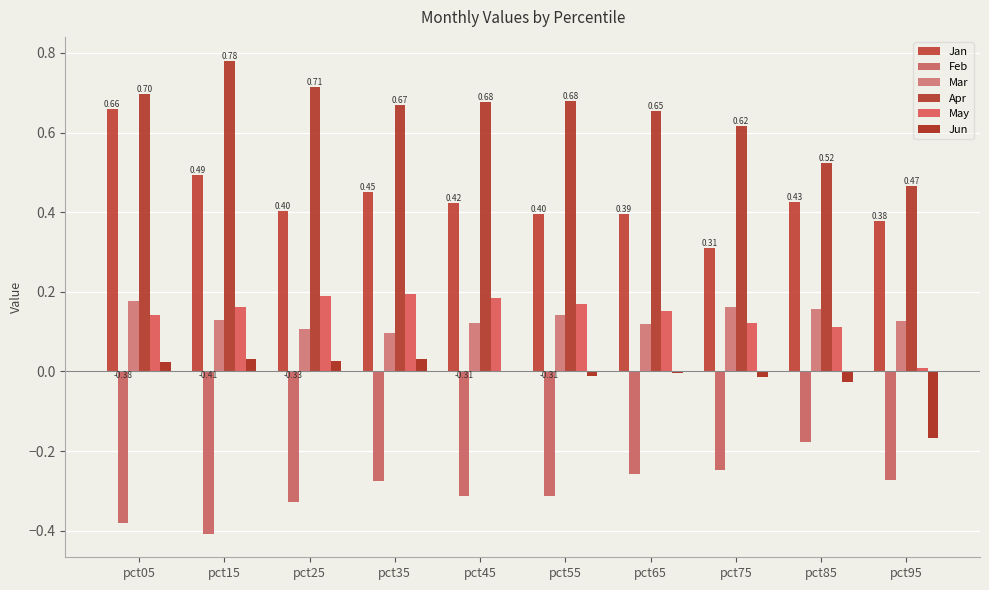

Reading right to left, what are all the values shown in this chart?

Jan: 0.4	0.4	0.3	0.4	0.4	0.4	0.5	0.4	0.5	0.7
Feb: -0.3	-0.2	-0.2	-0.3	-0.3	-0.3	-0.3	-0.3	-0.4	-0.4
Mar: 0.1	0.2	0.2	0.1	0.1	0.1	0.1	0.1	0.1	0.2
Apr: 0.5	0.5	0.6	0.7	0.7	0.7	0.7	0.7	0.8	0.7
May: 0.0	0.1	0.1	0.2	0.2	0.2	0.2	0.2	0.2	0.1
Jun: -0.2	-0.0	-0.0	-0.0	-0.0	0.0	0.0	0.0	0.0	0.0